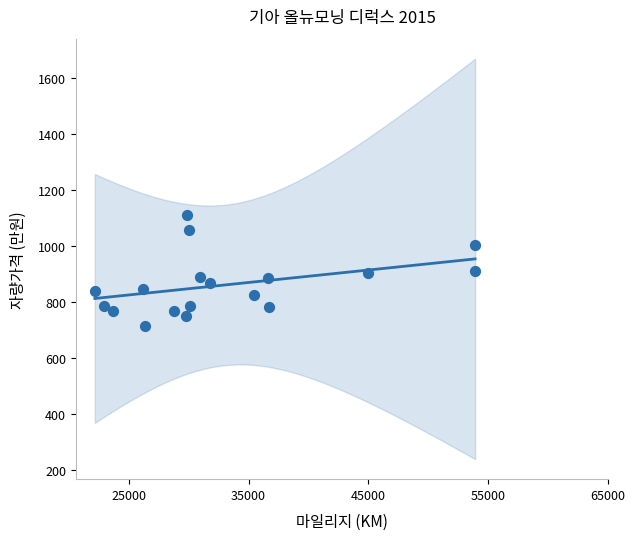

What is the range of X values (max minus min)?

31724